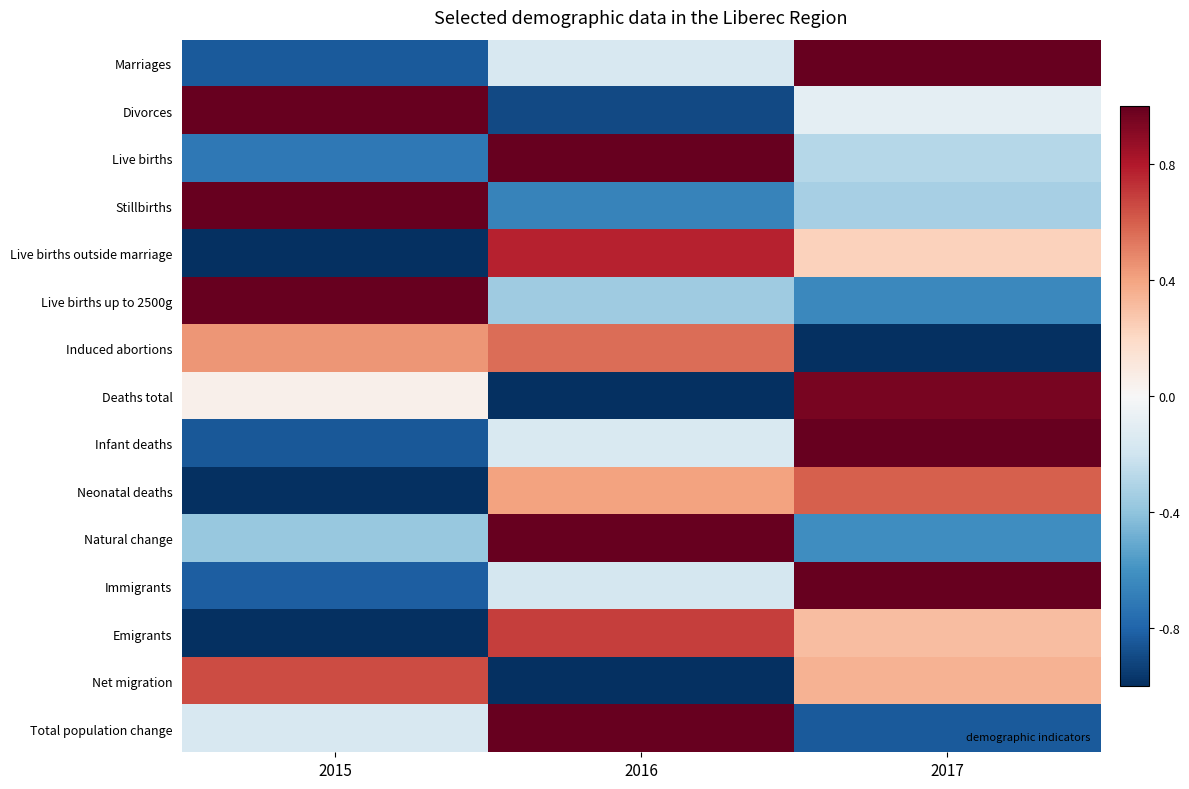

Reading left to right, what are all the values shown in this chart?

Marriages: 2015=-0.8	2016=-0.2	2017=1.0
Divorces: 2015=1.0	2016=-0.9	2017=-0.1
Live births: 2015=-0.7	2016=1.0	2017=-0.3
Stillbirths: 2015=1.0	2016=-0.7	2017=-0.3
Live births outside marriage: 2015=-1.0	2016=0.8	2017=0.2
Live births up to 2500g: 2015=1.0	2016=-0.4	2017=-0.6
Induced abortions: 2015=0.4	2016=0.6	2017=-1.0
Deaths total: 2015=0.0	2016=-1.0	2017=1.0
Infant deaths: 2015=-0.8	2016=-0.2	2017=1.0
Neonatal deaths: 2015=-1.0	2016=0.4	2017=0.6
Natural change: 2015=-0.4	2016=1.0	2017=-0.6
Immigrants: 2015=-0.8	2016=-0.2	2017=1.0
Emigrants: 2015=-1.0	2016=0.7	2017=0.3
Net migration: 2015=0.7	2016=-1.0	2017=0.3
Total population change: 2015=-0.2	2016=1.0	2017=-0.8